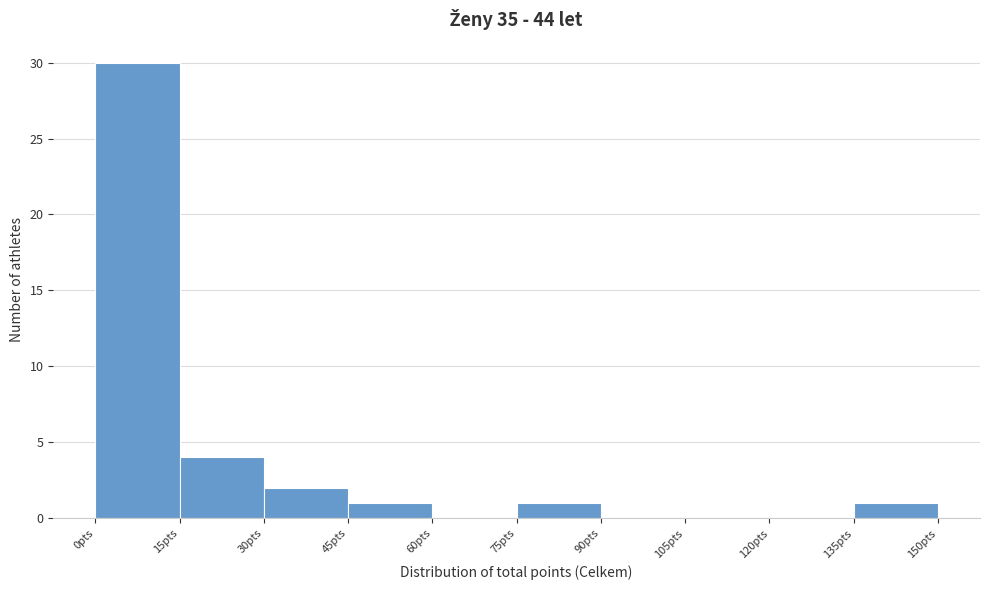

Which range on the x-axis has the tallest bar?

0 to 15